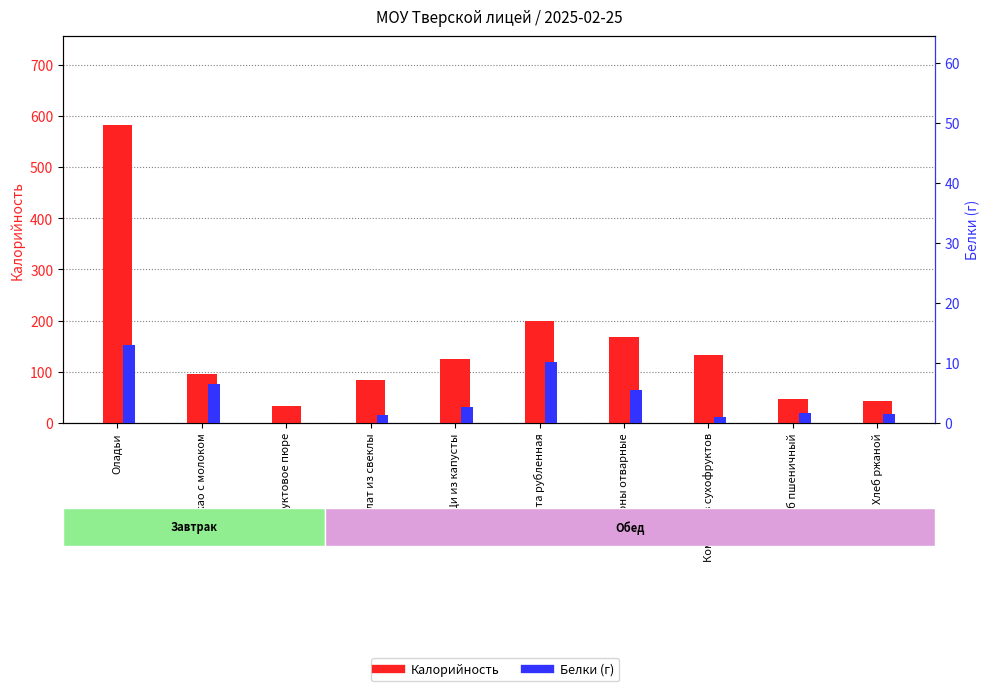

Are the bars grouped side by side (vs. stacked)?

Yes